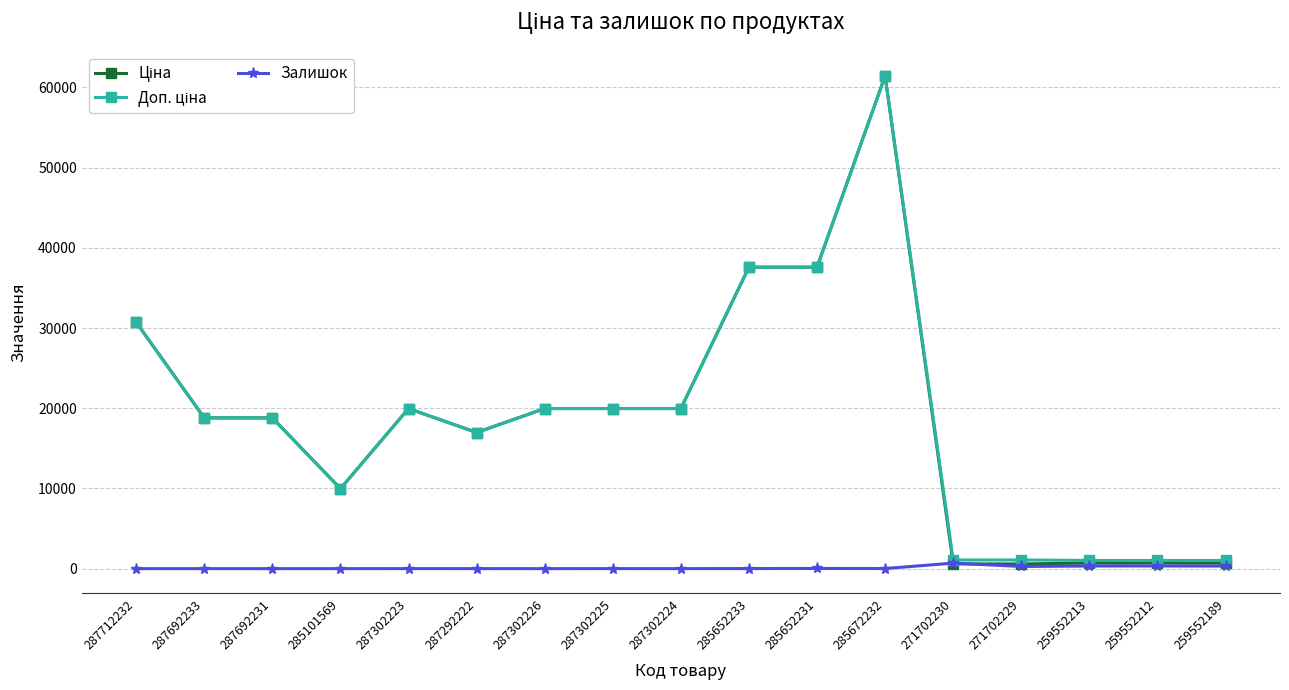

Which label corresponds to the largest value in the chart?

285672232